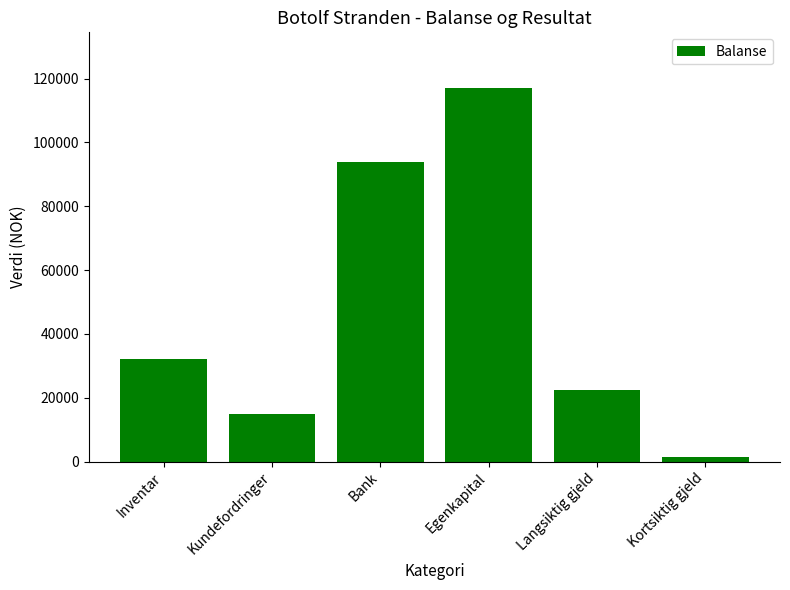

List the labels in order of value, smallest first.

Kortsiktig gjeld, Kundefordringer, Langsiktig gjeld, Inventar, Bank, Egenkapital